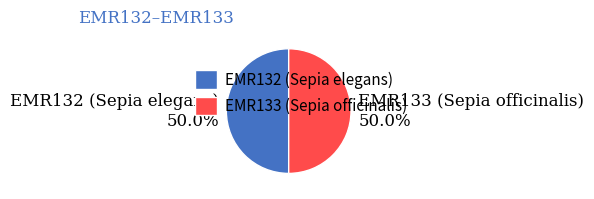

How many segments does this pie chart have?

2